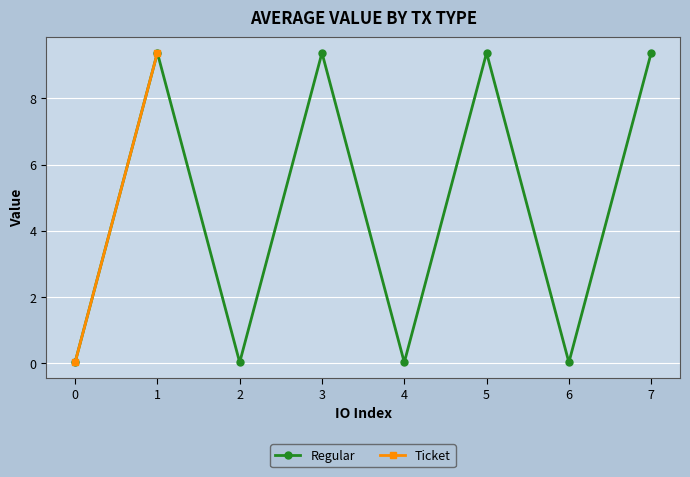

The value of Regular at 2 is 0.0. True or false?

True